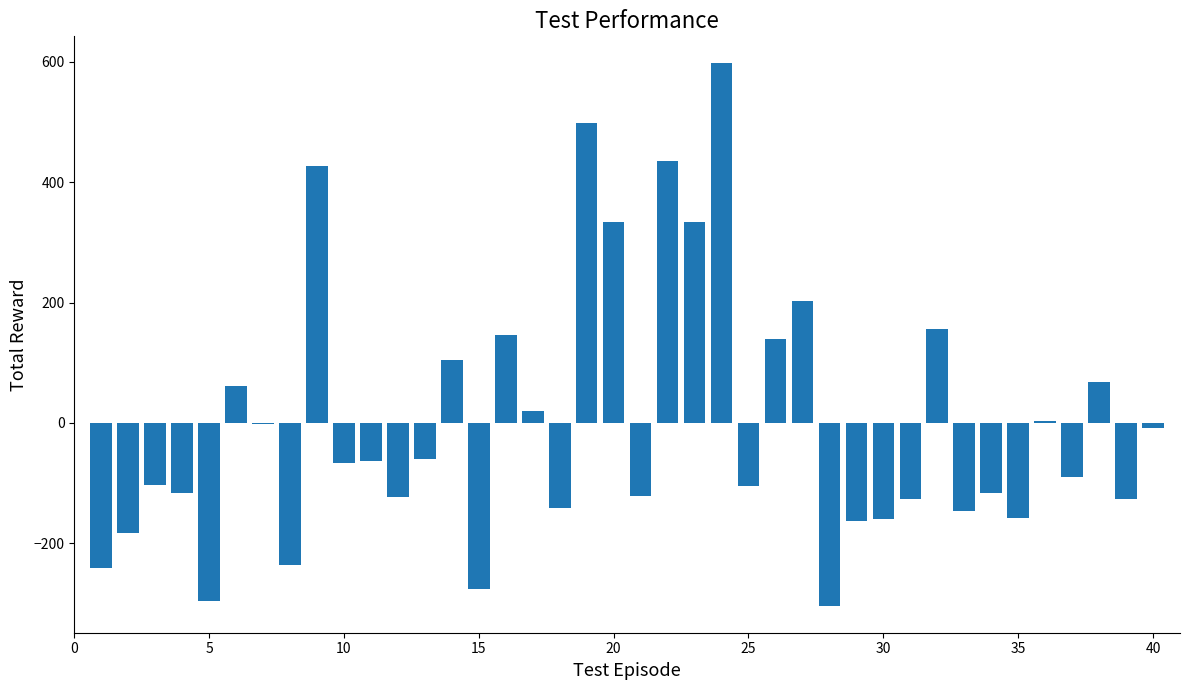

How many data points does each series have?

40